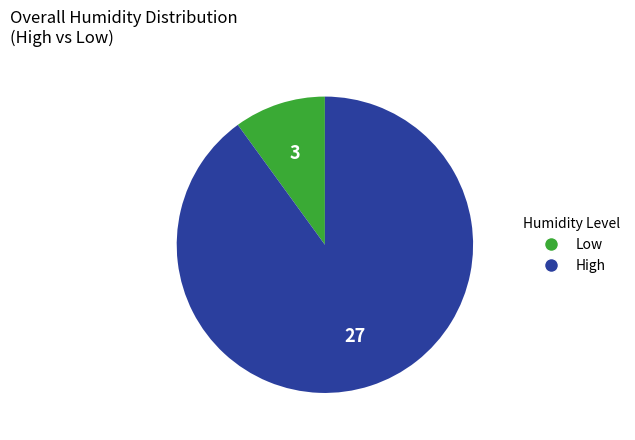

Combined, do Low and High account for over 50%?

Yes